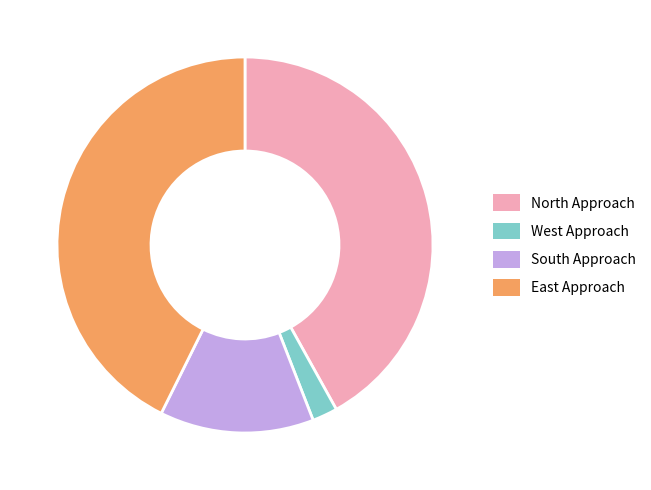

Does any single category account for the majority?

No